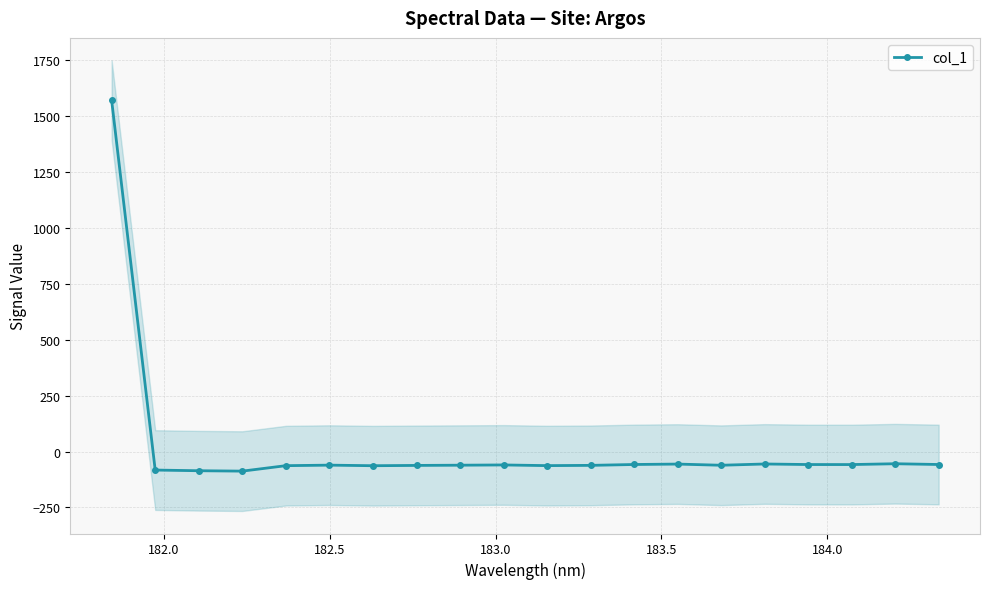

Reading left to right, extract all data points from this chart.

1571.3	-82.6	-85.6	-87.4	-63.0	-60.6	-63.2	-61.9	-60.9	-59.7	-62.8	-61.6	-57.7	-55.9	-61.1	-55.4	-57.9	-58.0	-54.3	-57.7